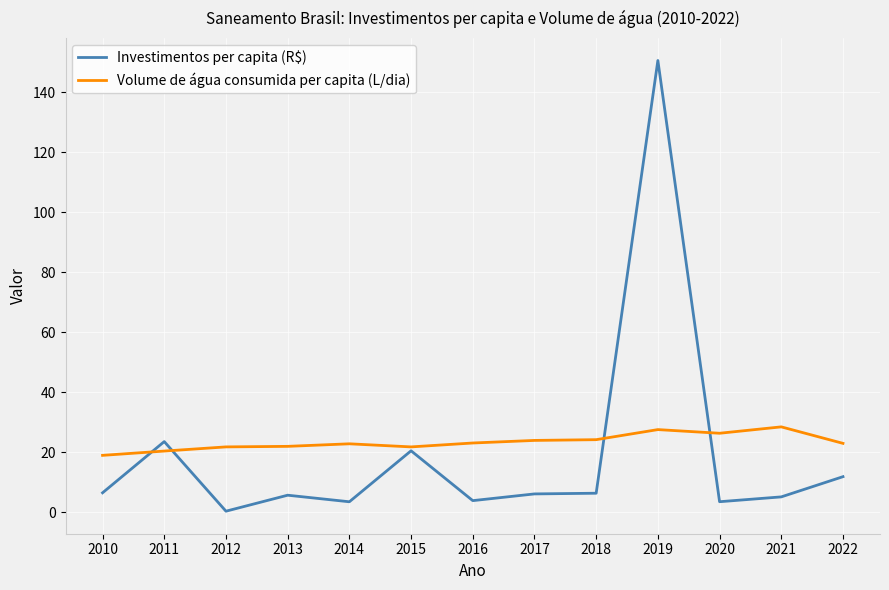

After their last crossing, which series has the higher values: Investimentos per capita (R$) or Volume de água consumida per capita (L/dia)?

Volume de água consumida per capita (L/dia)